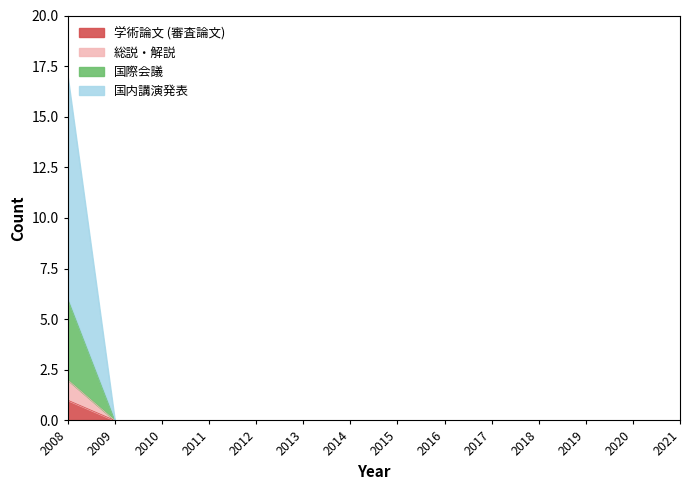

True or false: 国際会議 and 国内講演発表 intersect in this chart.

False